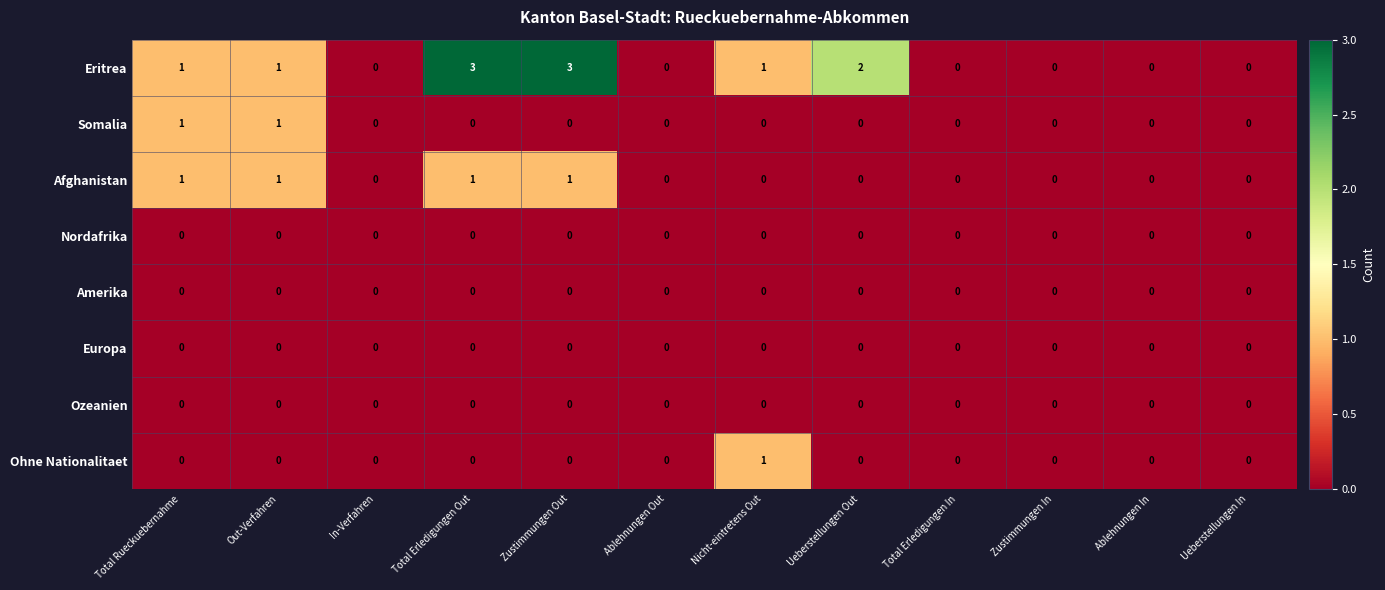

The value of Eritrea at Zustimmungen In is -1. True or false?

False